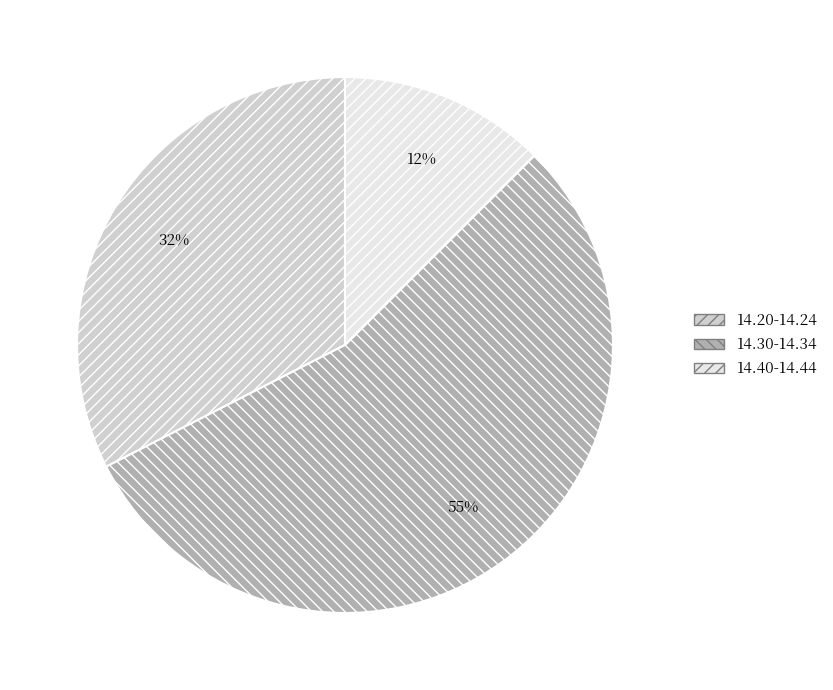

To the nearest percent, what is the average slice percentage?

33%